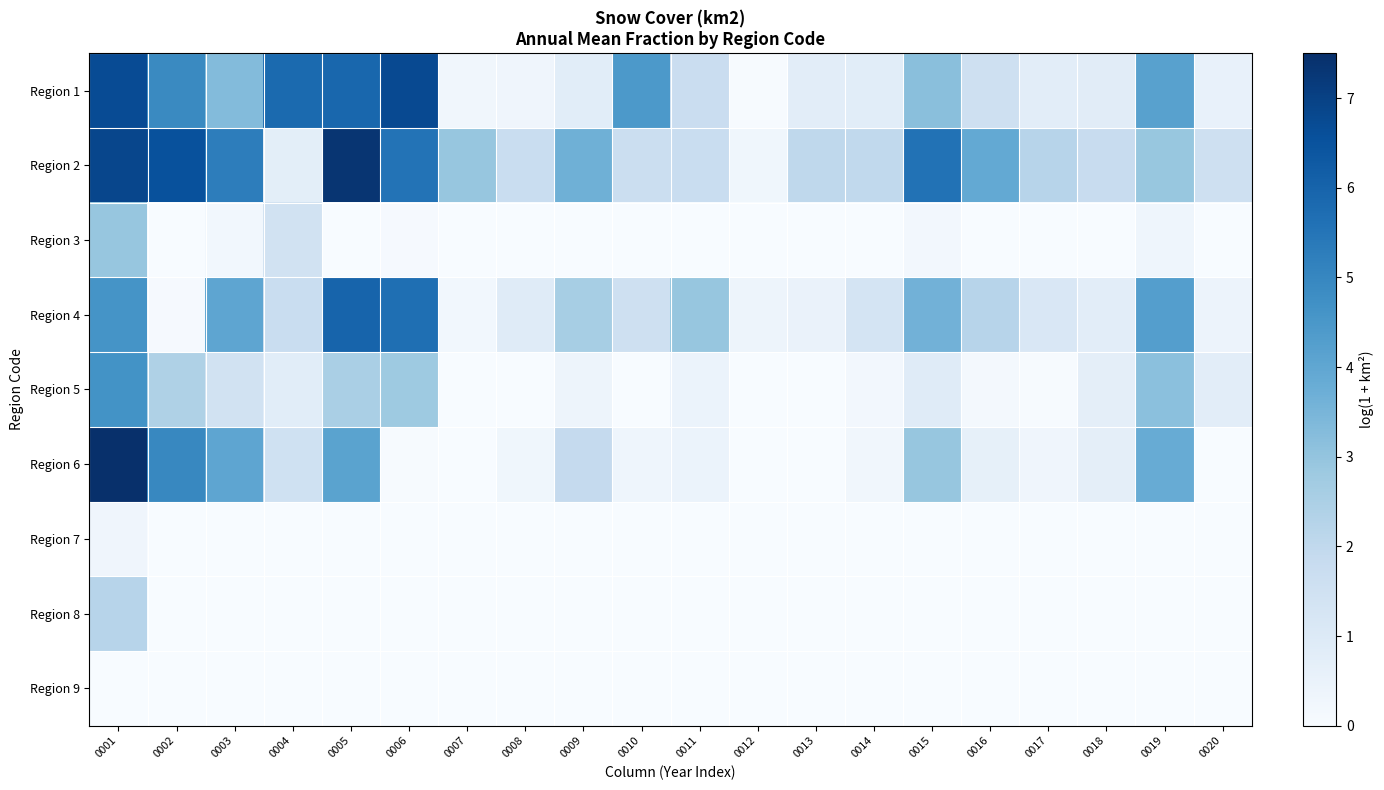

At which category is the sum across all series the highest?

0001